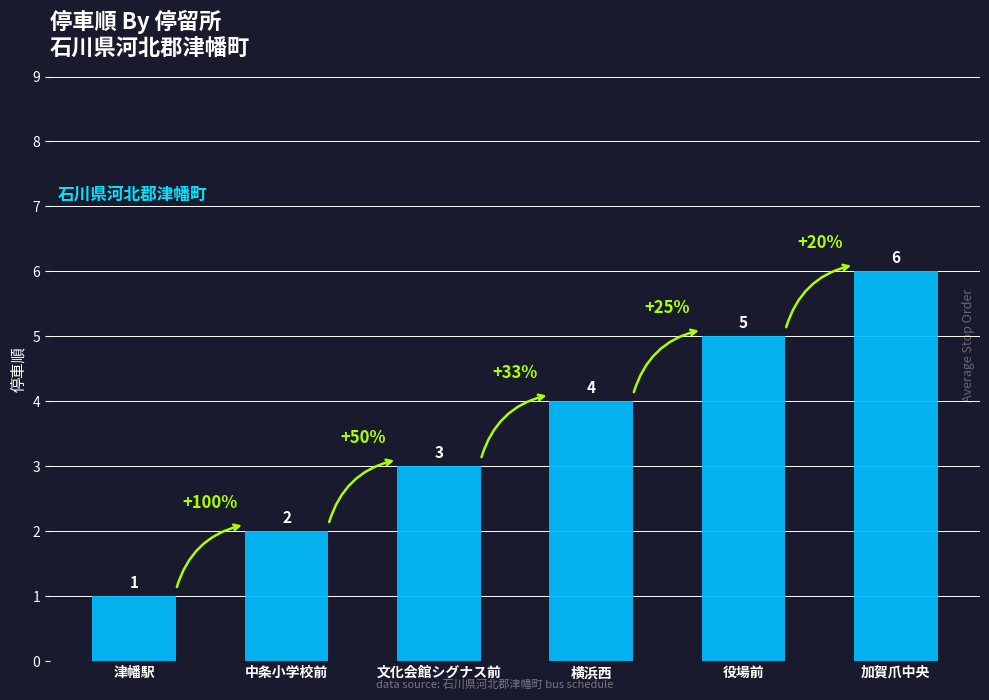

What position from the left is 役場前?

5